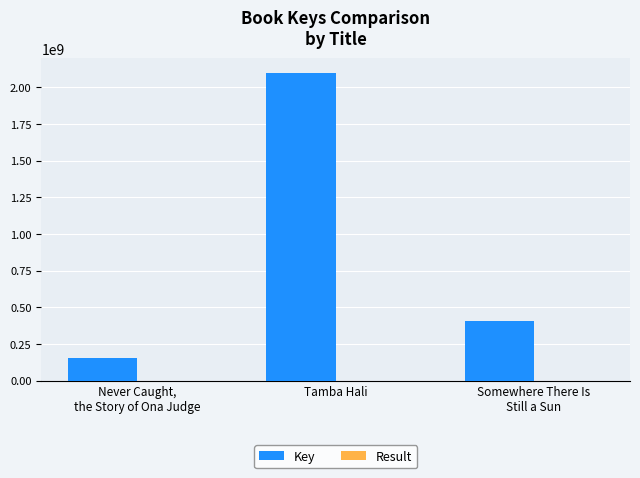

Between Tamba Hali and Somewhere There Is
Still a Sun, which series saw the biggest shift?

Key